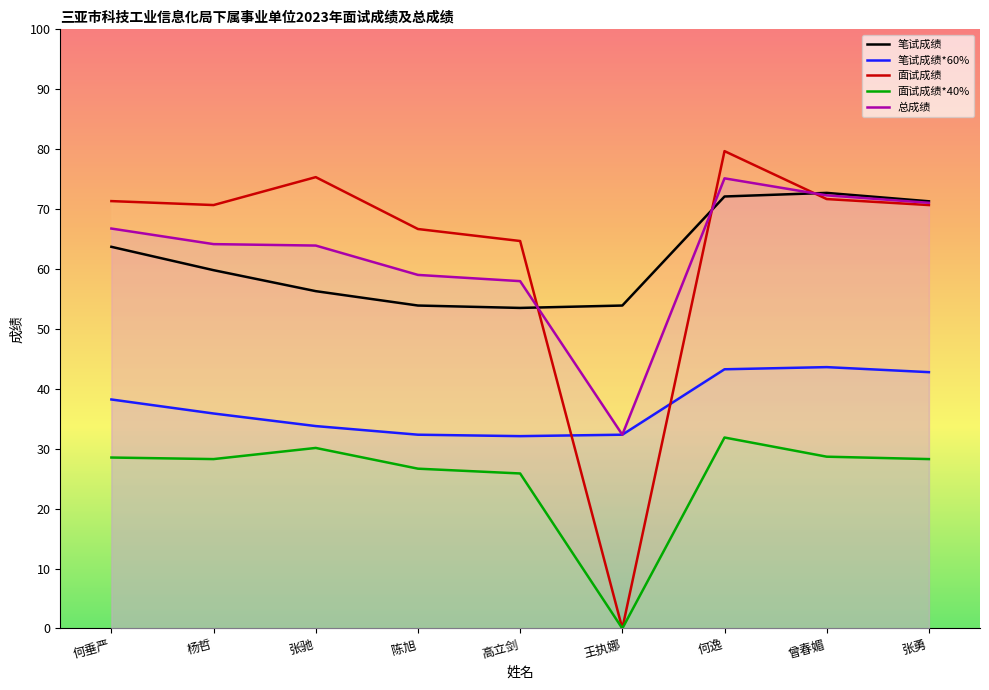

What are all the series names shown in the legend?

笔试成绩, 笔试成绩*60%, 面试成绩, 面试成绩*40%, 总成绩